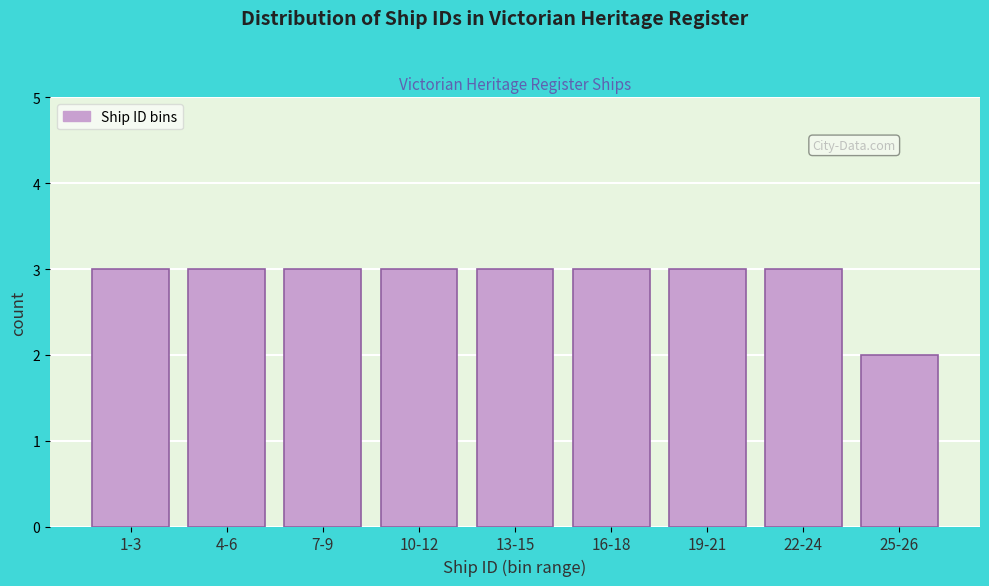

Reading right to left, what are all the values shown in this chart?

2	3	3	3	3	3	3	3	3